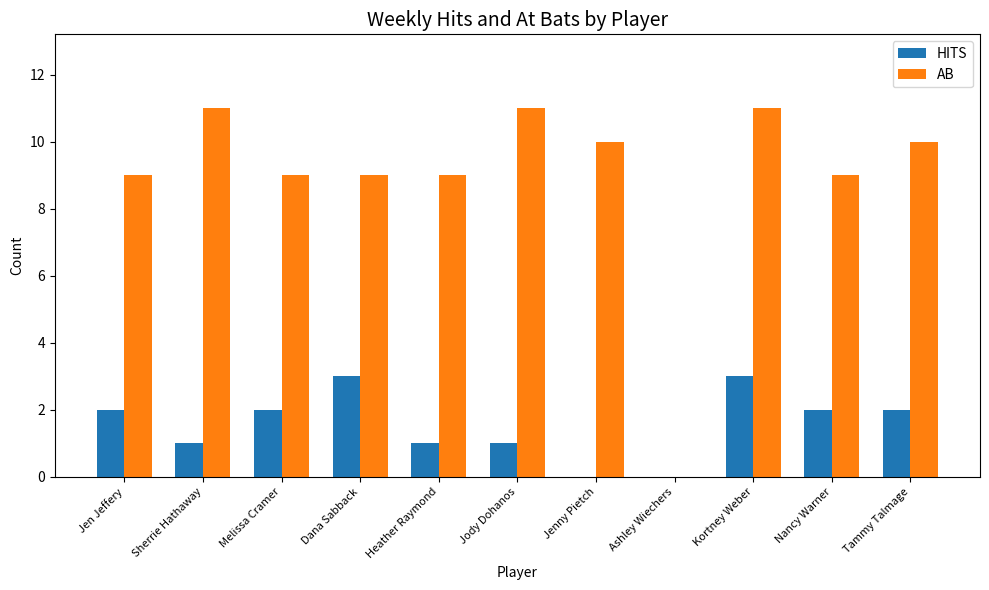

Count the HITS values in the range 1 to 2.

7